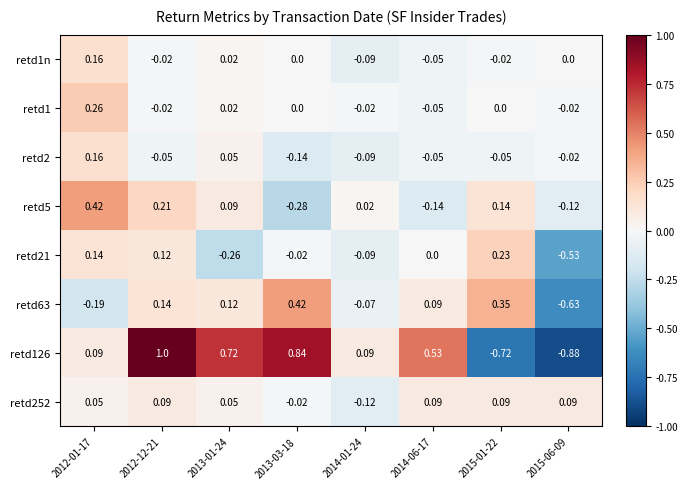

Is the value of retd2 at 2012-12-21 greater than the value of retd1n at 2015-01-22?

No